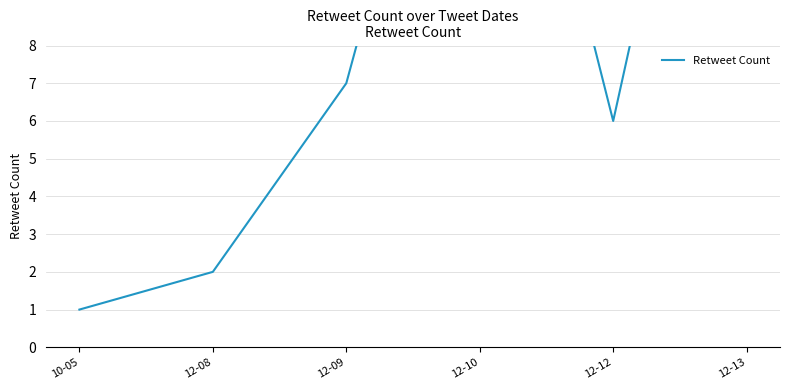

Approximately how many times larger is the value at 12-10 compared to 12-12?

3.3